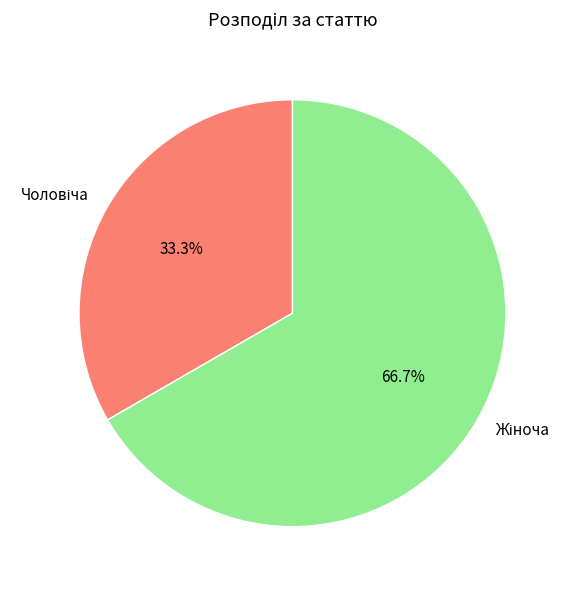

Does any single category account for the majority?

Yes